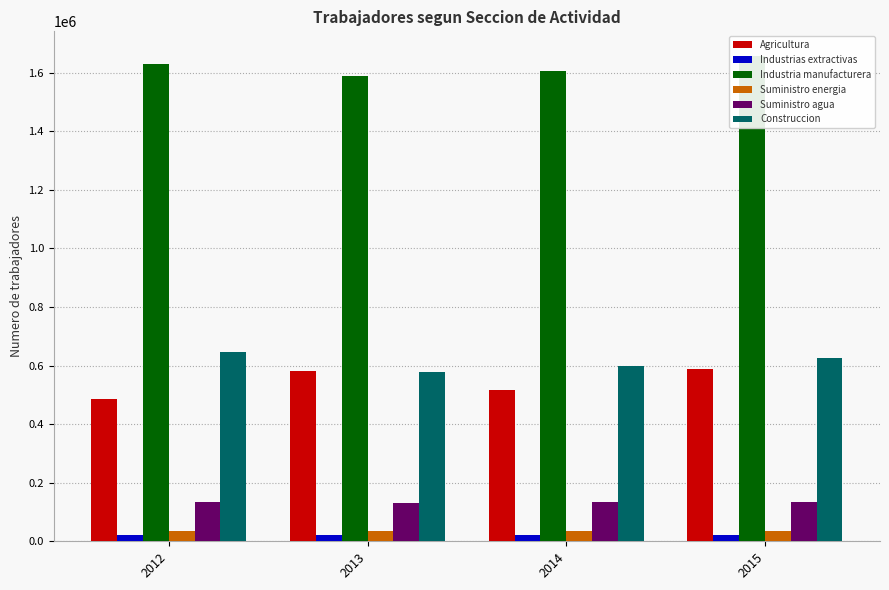

What is the difference between the highest and lowest values at 2012?

1606230